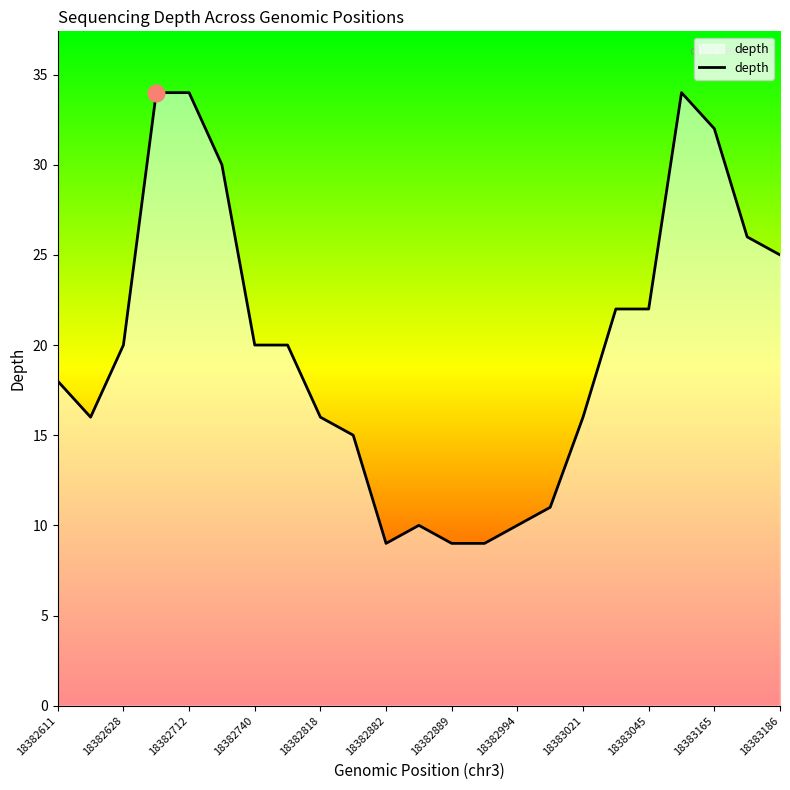

What is the greatest value displayed?

34